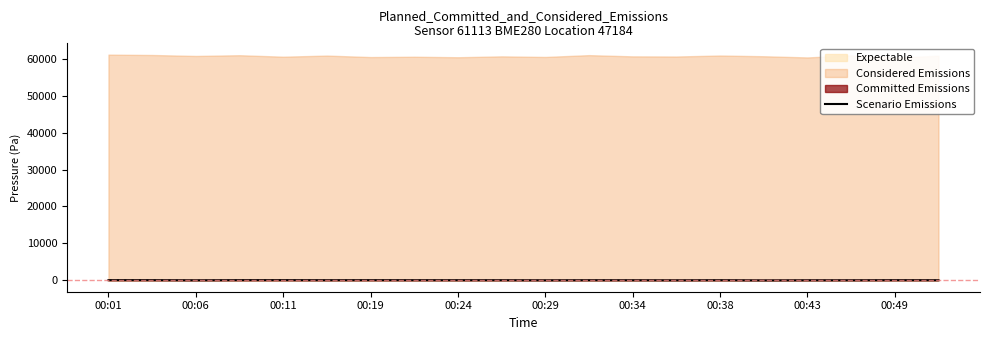

What is the value of the 2nd point from the left?

69.2